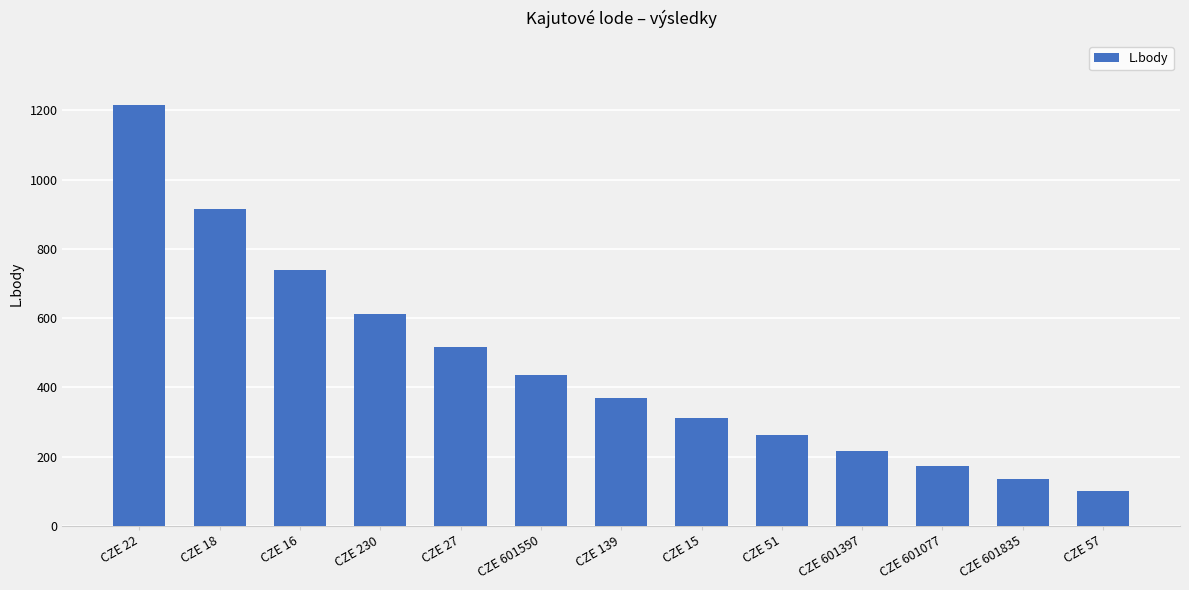

How many bars are there in total?

13